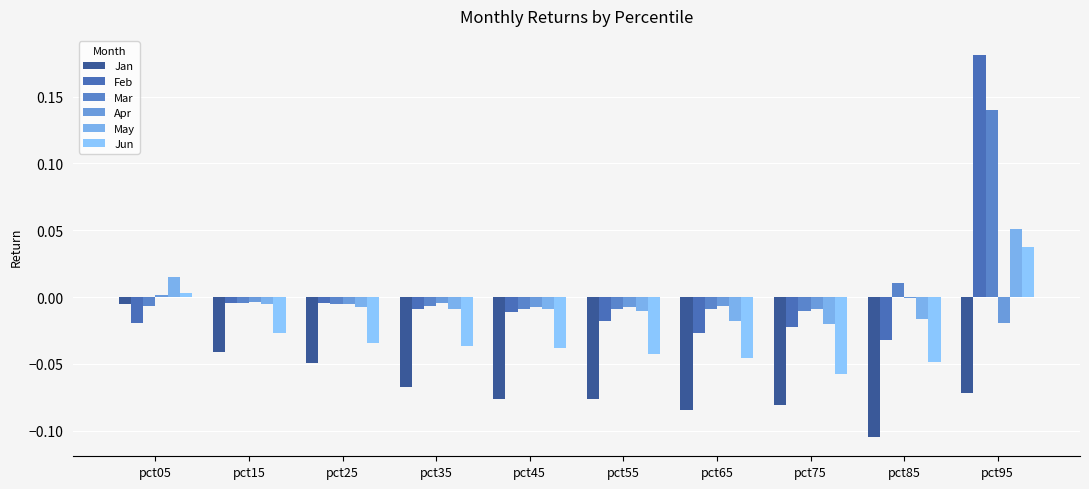

At which category is the sum across all series the highest?

pct95